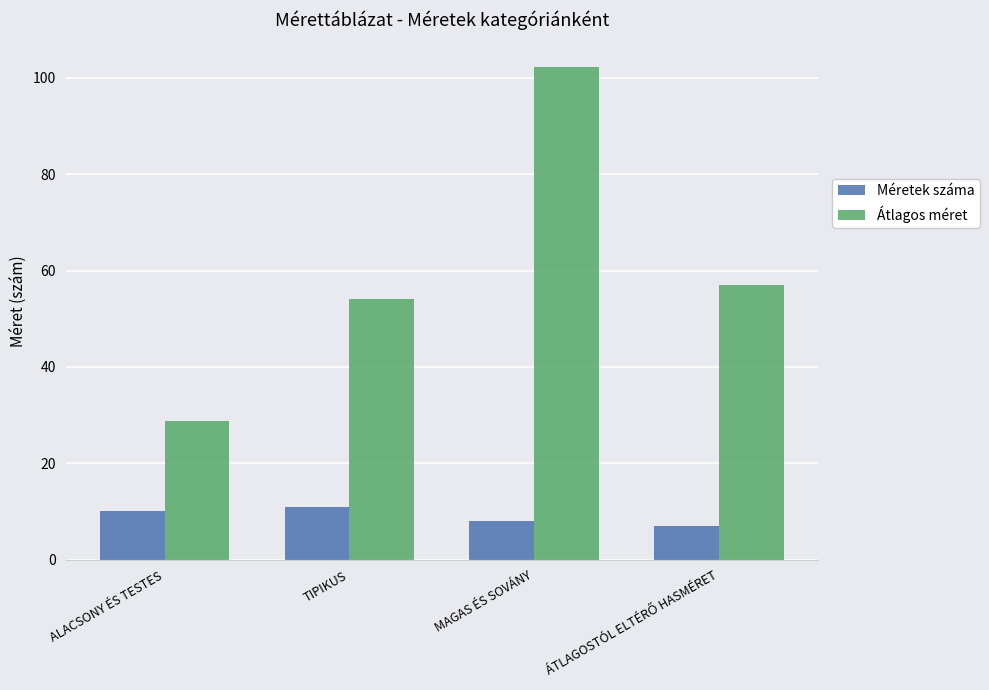

The value of Méretek száma at TIPIKUS is 11.0. True or false?

True